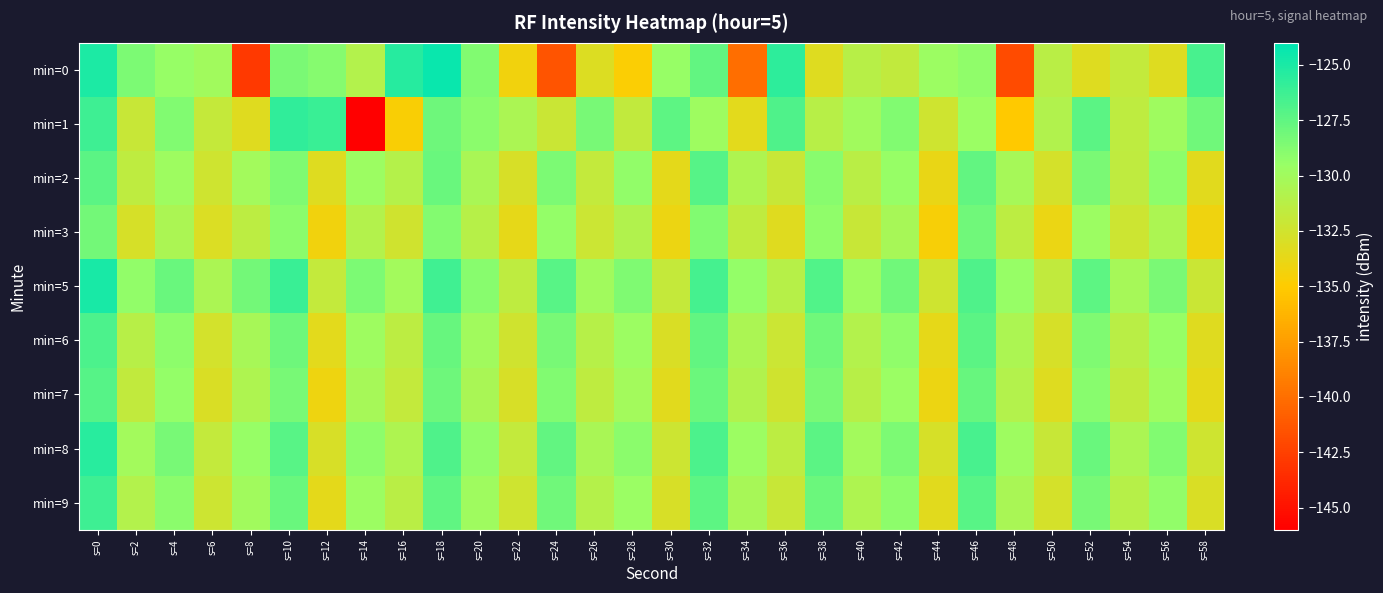

At which category does the chart reach its minimum across all series?

s=14